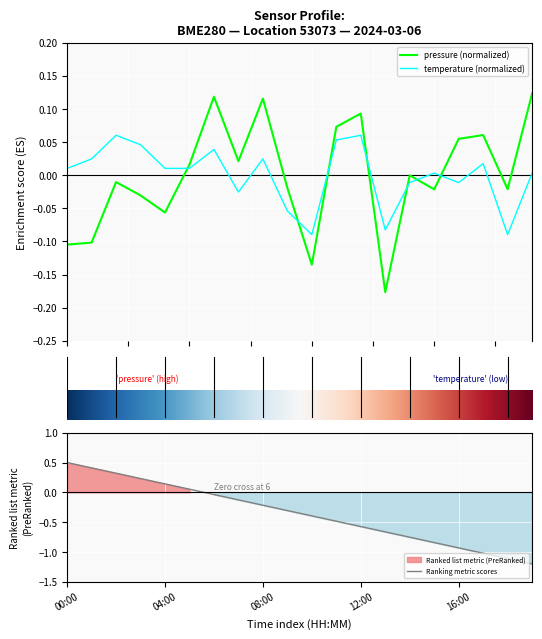

What are all the series names shown in the legend?

pressure, temperature